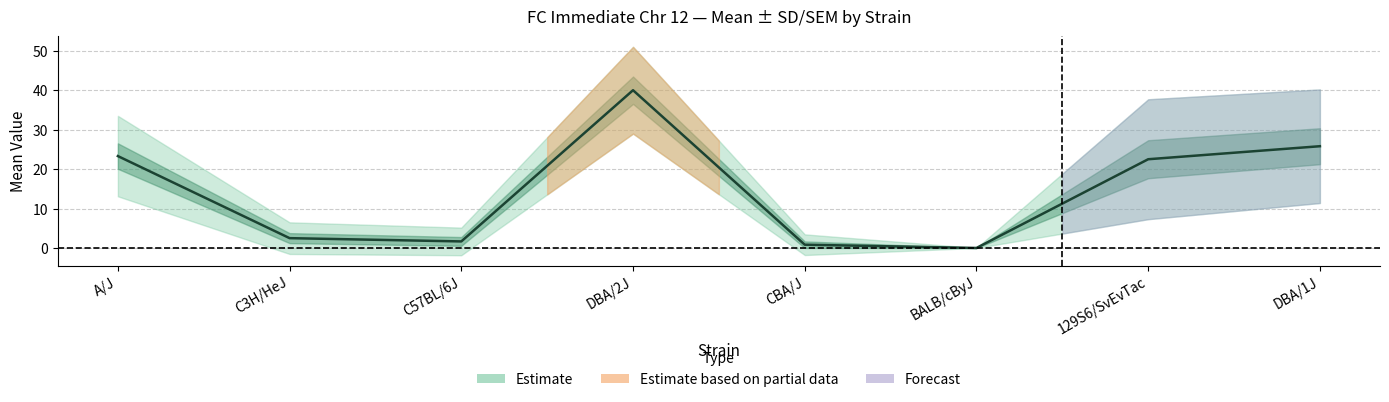

At which label does mean reach its minimum?

BALB/cByJ